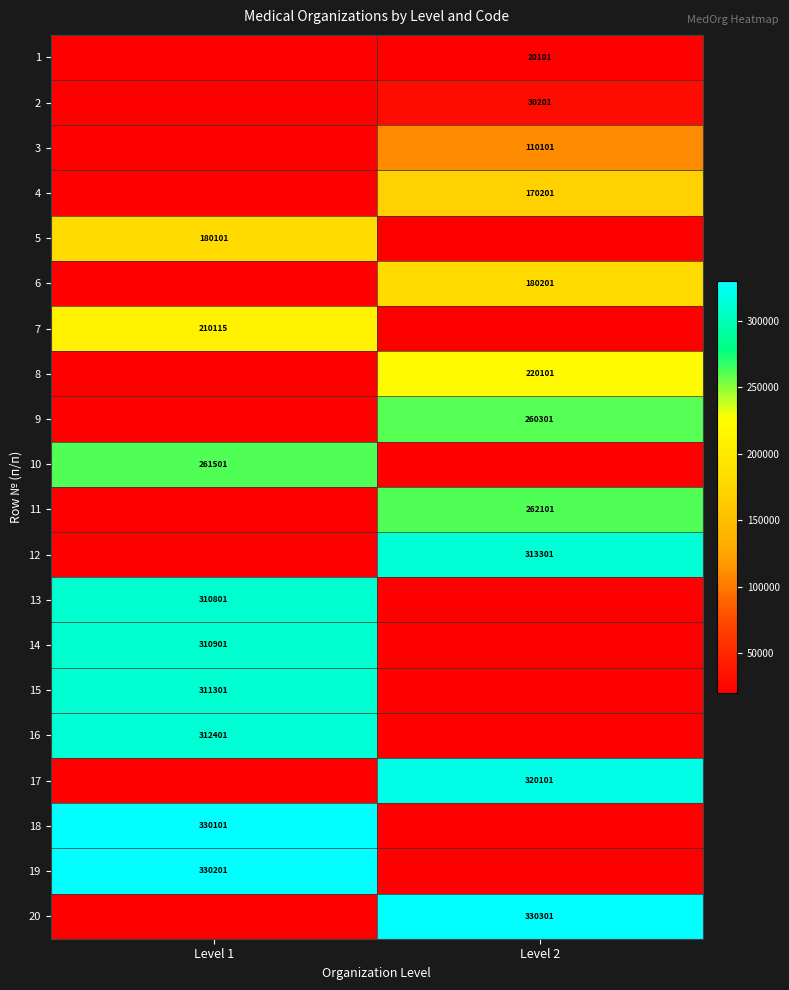

True or false: 4 has a value of 260928 at Level 2.

False